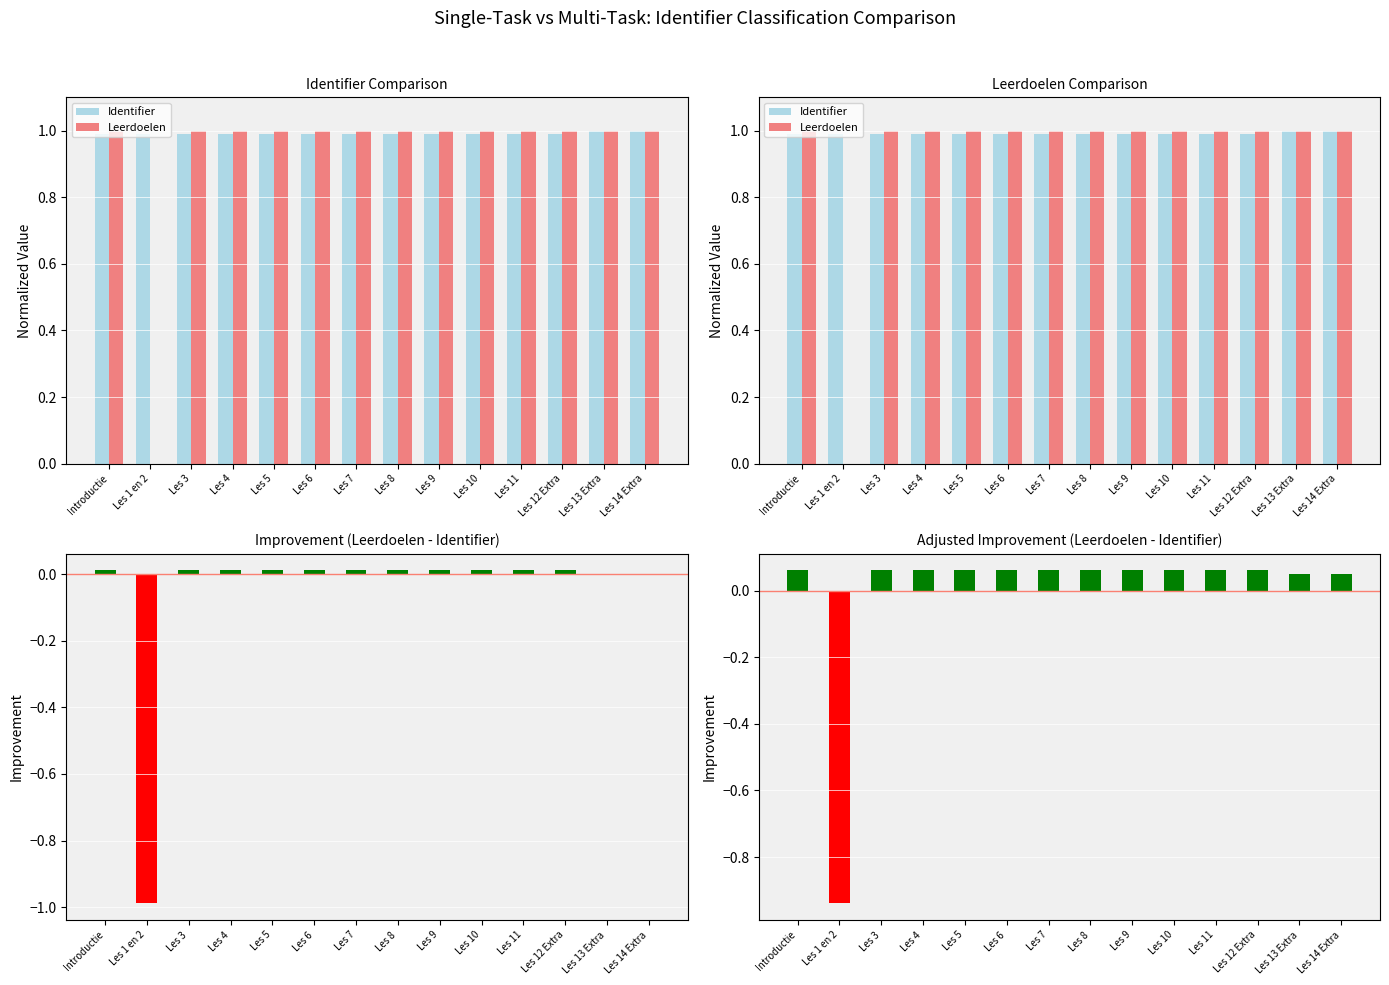

What is the minimum value for Adjusted Improvement?

-0.9